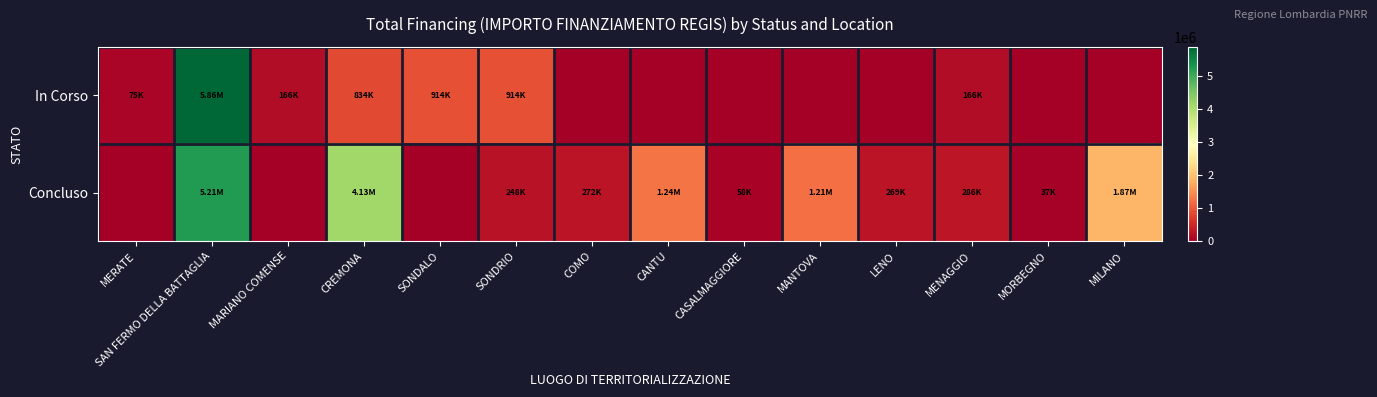

List the series in order of their peak value, lowest first.

Concluso, In Corso